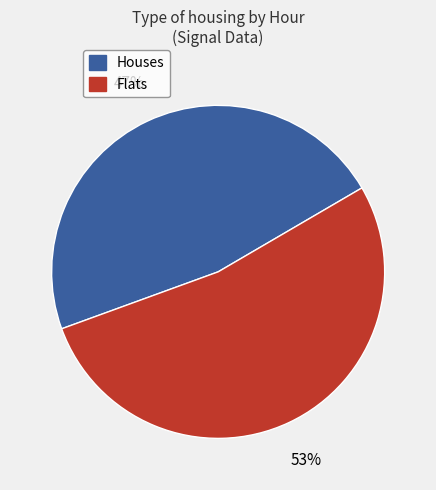

Is it true that Flats is 61% of the pie?

False